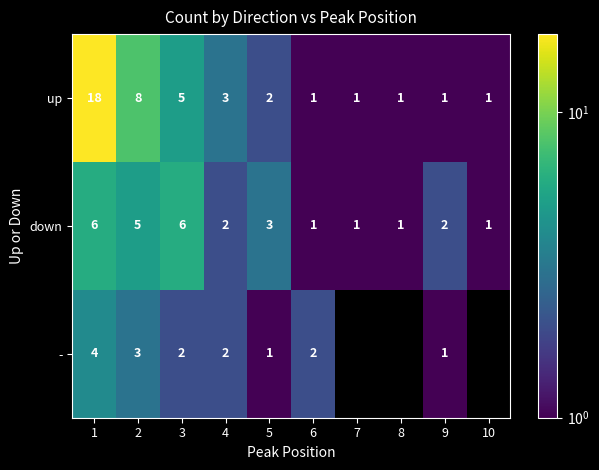

What is the smallest value displayed?

1.0